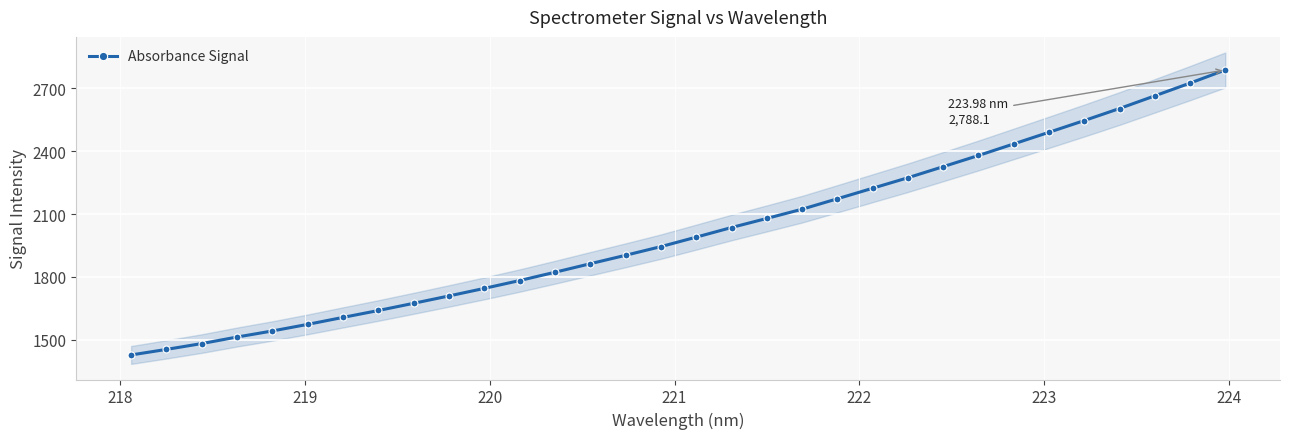

What is the difference between the second highest and second lowest values?

1271.4